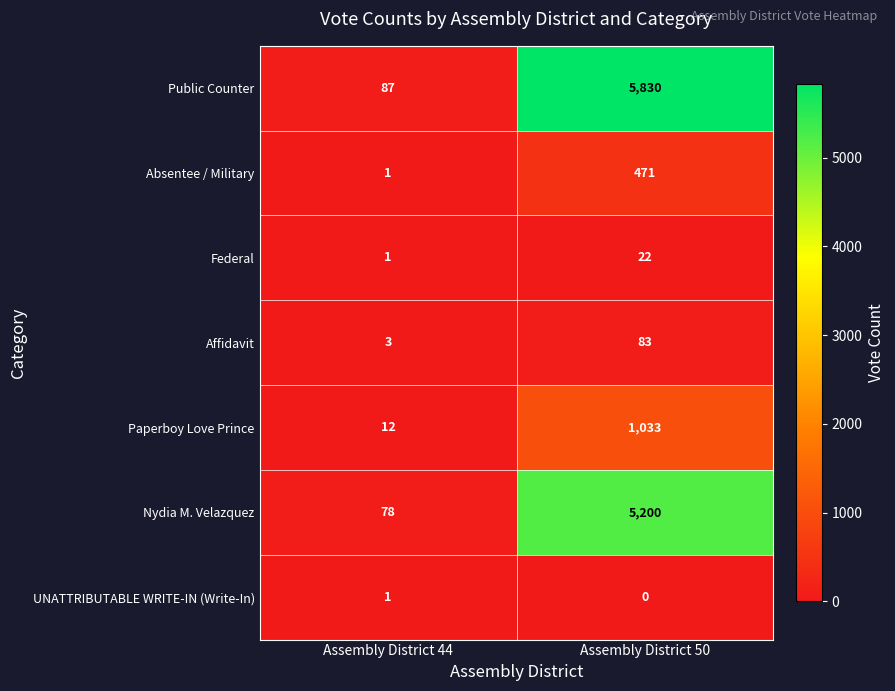

List the series in order of their peak value, highest first.

Public Counter, Nydia M. Velazquez, Paperboy Love Prince, Absentee / Military, Affidavit, Federal, UNATTRIBUTABLE WRITE-IN (Write-In)